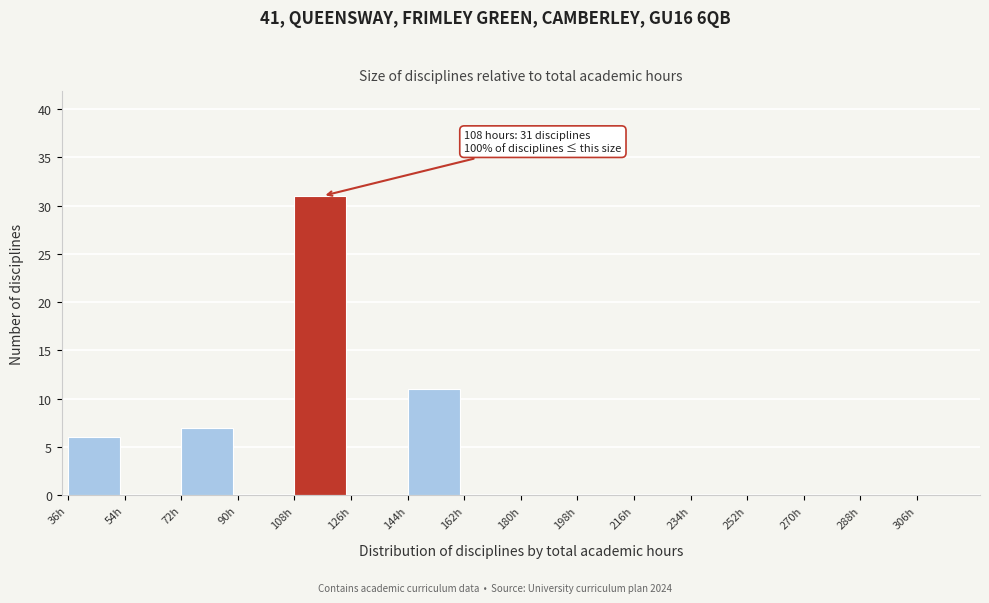

Over which range of the x-axis is the bar tallest?

108 to 126